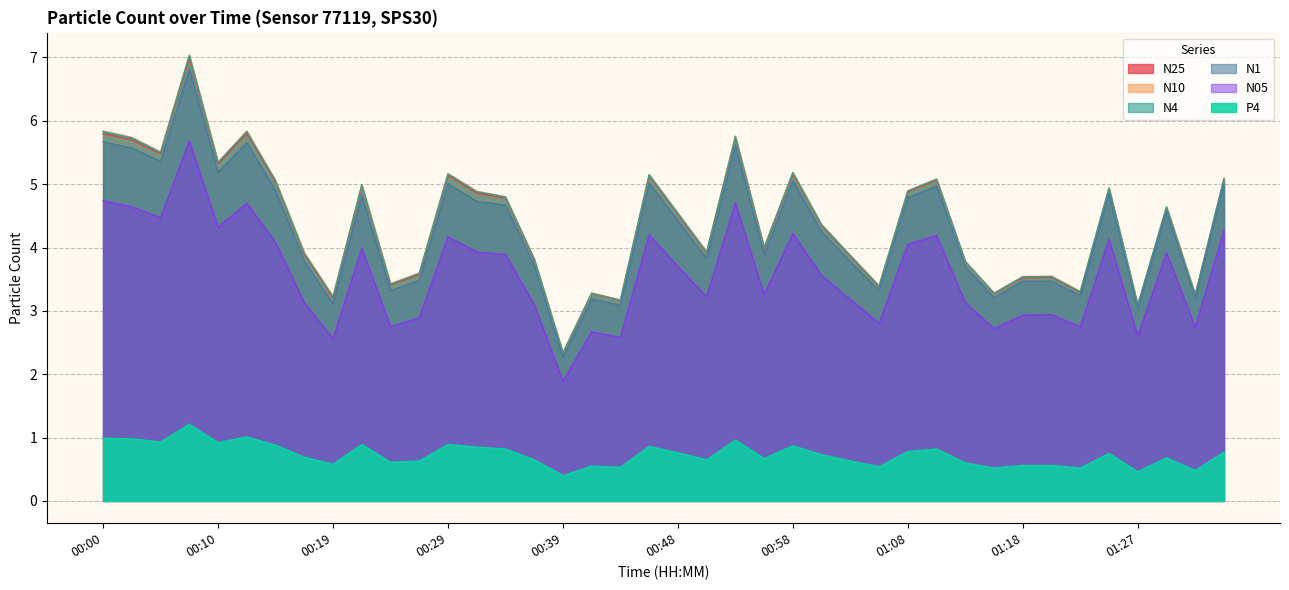

Reading left to right, what are all the values shown in this chart?

N25: 00:00=5.8	00:02=5.7	00:05=5.5	00:07=7.0	00:10=5.3	00:12=5.8	00:14=5.0	00:17=3.9	00:19=3.2	00:22=5.0	00:24=3.4	00:27=3.6	00:29=5.1	00:31=4.9	00:34=4.8	00:36=3.8	00:39=2.3	00:41=3.3	00:44=3.2	00:46=5.1	00:48=4.5	00:51=3.9	00:53=5.7	00:56=4.0	00:58=5.2	01:01=4.3	01:03=3.9	01:06=3.4	01:08=4.9	01:10=5.1	01:13=3.8	01:15=3.3	01:18=3.5	01:20=3.5	01:23=3.3	01:25=4.9	01:27=3.1	01:30=4.6	01:32=3.2	01:35=5.1
N10: 00:00=5.8	00:02=5.7	00:05=5.5	00:07=7.0	00:10=5.3	00:12=5.8	00:14=5.1	00:17=3.9	00:19=3.2	00:22=5.0	00:24=3.4	00:27=3.6	00:29=5.2	00:31=4.9	00:34=4.8	00:36=3.8	00:39=2.3	00:41=3.3	00:44=3.2	00:46=5.2	00:48=4.5	00:51=3.9	00:53=5.8	00:56=4.0	00:58=5.2	01:01=4.4	01:03=3.9	01:06=3.4	01:08=4.9	01:10=5.1	01:13=3.8	01:15=3.3	01:18=3.5	01:20=3.5	01:23=3.3	01:25=4.9	01:27=3.1	01:30=4.6	01:32=3.3	01:35=5.1
N4: 00:00=5.8	00:02=5.7	00:05=5.5	00:07=7.0	00:10=5.3	00:12=5.8	00:14=5.0	00:17=3.9	00:19=3.2	00:22=5.0	00:24=3.4	00:27=3.6	00:29=5.2	00:31=4.9	00:34=4.8	00:36=3.8	00:39=2.3	00:41=3.3	00:44=3.2	00:46=5.2	00:48=4.5	00:51=3.9	00:53=5.8	00:56=4.0	00:58=5.2	01:01=4.4	01:03=3.9	01:06=3.4	01:08=4.9	01:10=5.1	01:13=3.8	01:15=3.3	01:18=3.5	01:20=3.5	01:23=3.3	01:25=4.9	01:27=3.1	01:30=4.6	01:32=3.2	01:35=5.1
N1: 00:00=5.7	00:02=5.6	00:05=5.4	00:07=6.8	00:10=5.2	00:12=5.7	00:14=4.9	00:17=3.8	00:19=3.1	00:22=4.8	00:24=3.3	00:27=3.5	00:29=5.0	00:31=4.7	00:34=4.7	00:36=3.7	00:39=2.3	00:41=3.2	00:44=3.1	00:46=5.0	00:48=4.4	00:51=3.8	00:53=5.6	00:56=3.9	00:58=5.0	01:01=4.2	01:03=3.8	01:06=3.3	01:08=4.8	01:10=5.0	01:13=3.7	01:15=3.2	01:18=3.5	01:20=3.5	01:23=3.2	01:25=4.9	01:27=3.0	01:30=4.6	01:32=3.2	01:35=5.0
N05: 00:00=4.7	00:02=4.6	00:05=4.5	00:07=5.7	00:10=4.3	00:12=4.7	00:14=4.1	00:17=3.1	00:19=2.6	00:22=4.0	00:24=2.8	00:27=2.9	00:29=4.2	00:31=3.9	00:34=3.9	00:36=3.1	00:39=1.9	00:41=2.7	00:44=2.6	00:46=4.2	00:48=3.7	00:51=3.2	00:53=4.7	00:56=3.3	00:58=4.2	01:01=3.6	01:03=3.2	01:06=2.8	01:08=4.0	01:10=4.2	01:13=3.1	01:15=2.7	01:18=2.9	01:20=2.9	01:23=2.8	01:25=4.1	01:27=2.6	01:30=3.9	01:32=2.7	01:35=4.3
P4: 00:00=1.0	00:02=1.0	00:05=0.9	00:07=1.2	00:10=0.9	00:12=1.0	00:14=0.9	00:17=0.7	00:19=0.6	00:22=0.9	00:24=0.6	00:27=0.6	00:29=0.9	00:31=0.8	00:34=0.8	00:36=0.7	00:39=0.4	00:41=0.6	00:44=0.5	00:46=0.9	00:48=0.8	00:51=0.7	00:53=1.0	00:56=0.7	00:58=0.9	01:01=0.7	01:03=0.6	01:06=0.5	01:08=0.8	01:10=0.8	01:13=0.6	01:15=0.5	01:18=0.6	01:20=0.6	01:23=0.5	01:25=0.8	01:27=0.5	01:30=0.7	01:32=0.5	01:35=0.8